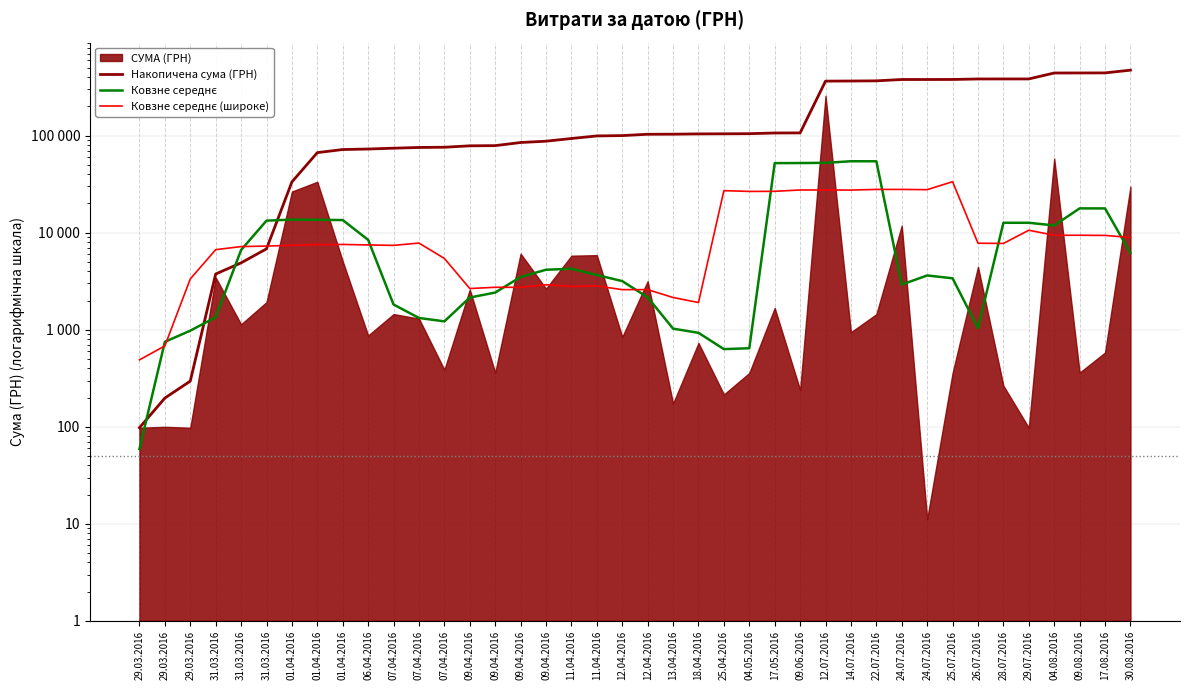

At how many categories does at least one series exceed 383049?

7